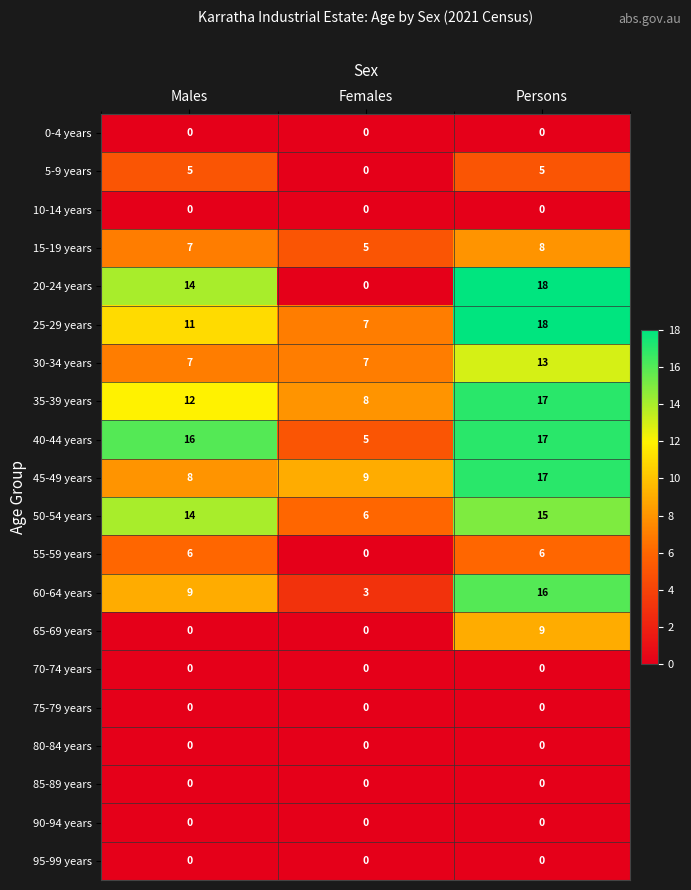

Which series has the largest range (max minus min)?

20-24 years